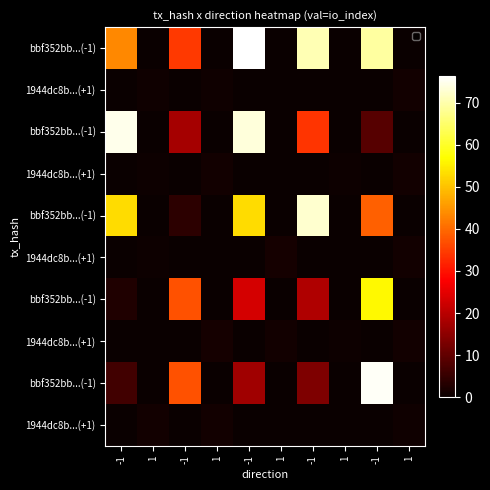

At which category is the sum across all series the highest?

-1